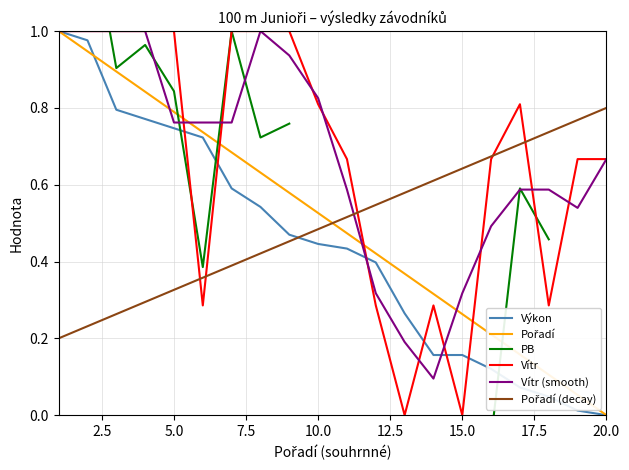

How many lines are shown in the chart?

6